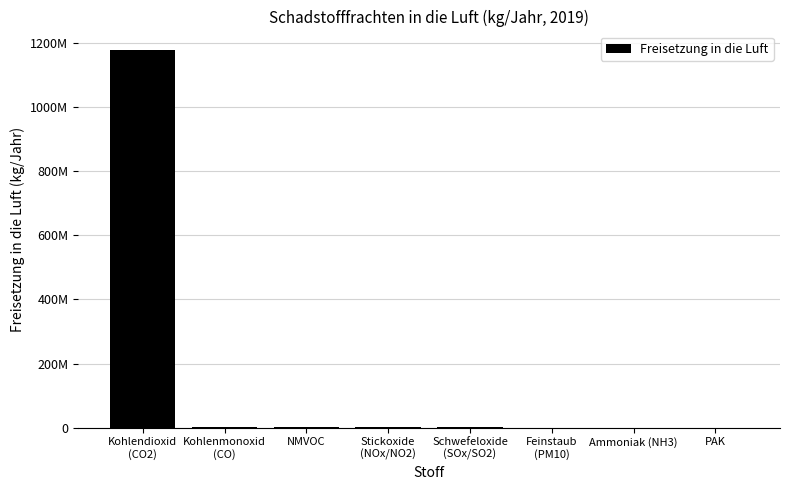

Reading left to right, extract all data points from this chart.

1177000000	2510000	1986000	1075000	514000	275000	14900	55